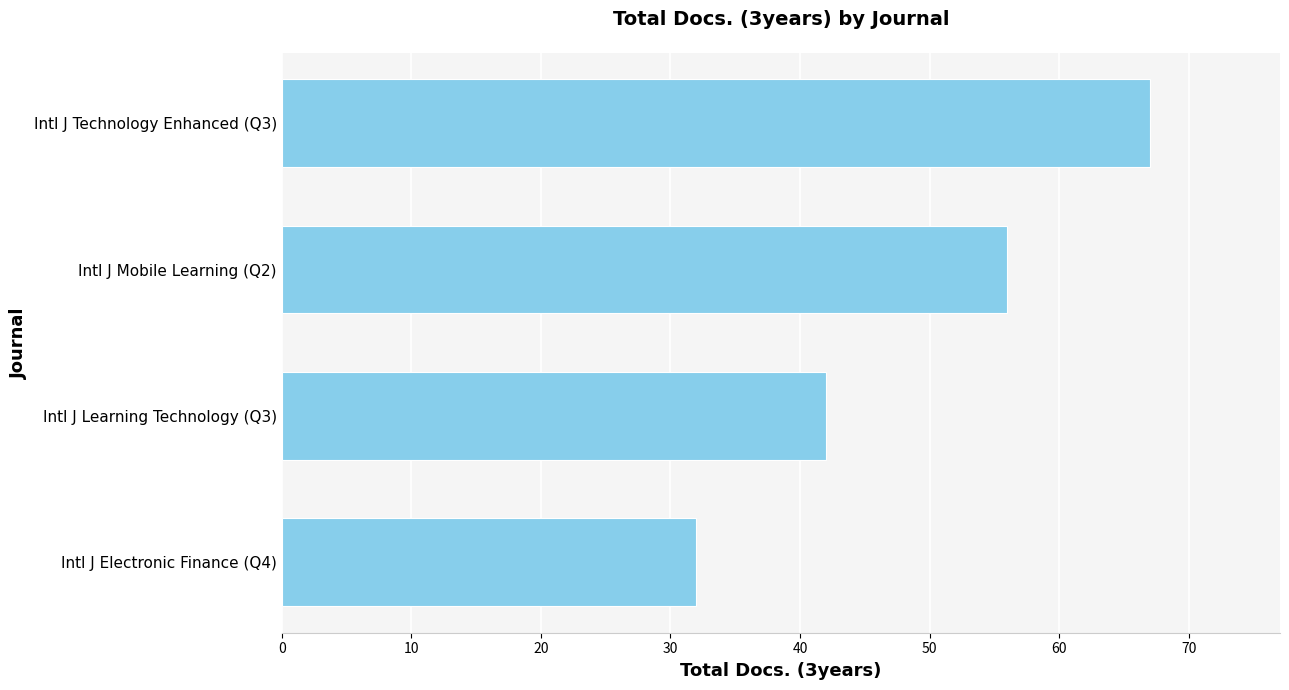

Rank the categories by value from highest to lowest.

Intl J Technology Enhanced (Q3), Intl J Mobile Learning (Q2), Intl J Learning Technology (Q3), Intl J Electronic Finance (Q4)